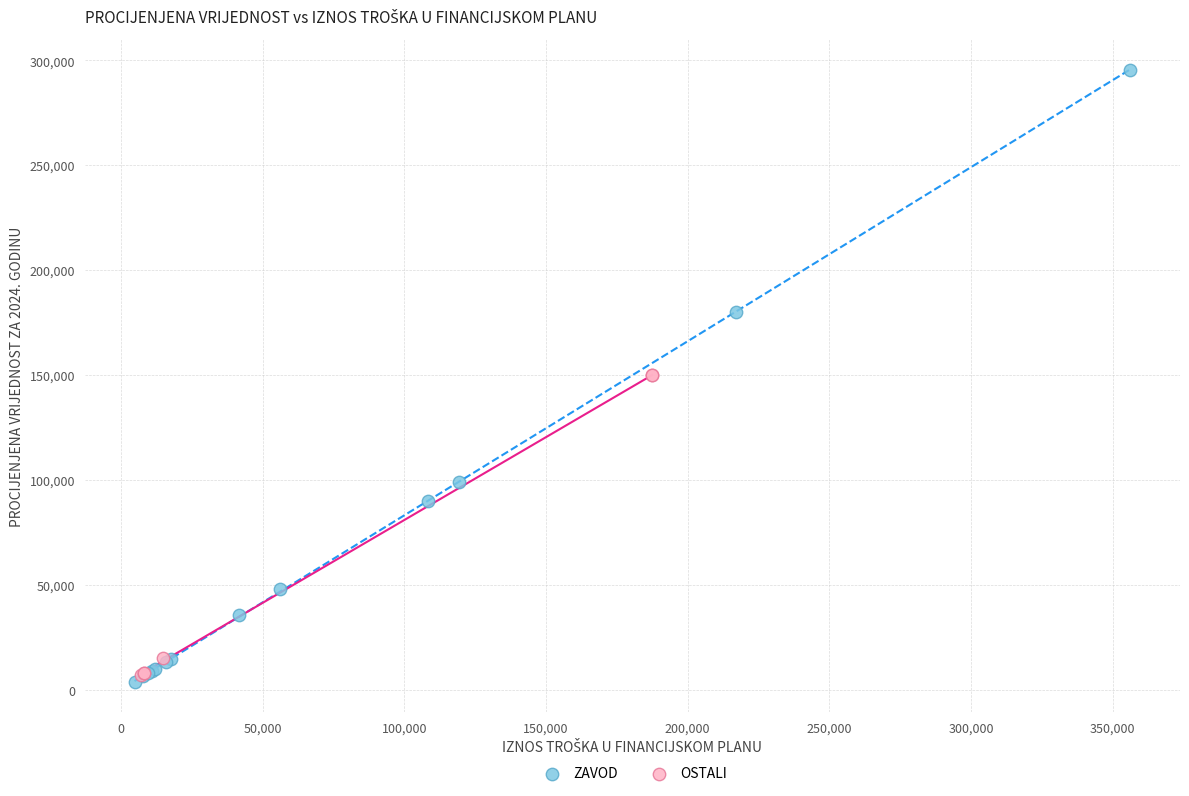

Which series contains the highest Y value?

ZAVOD